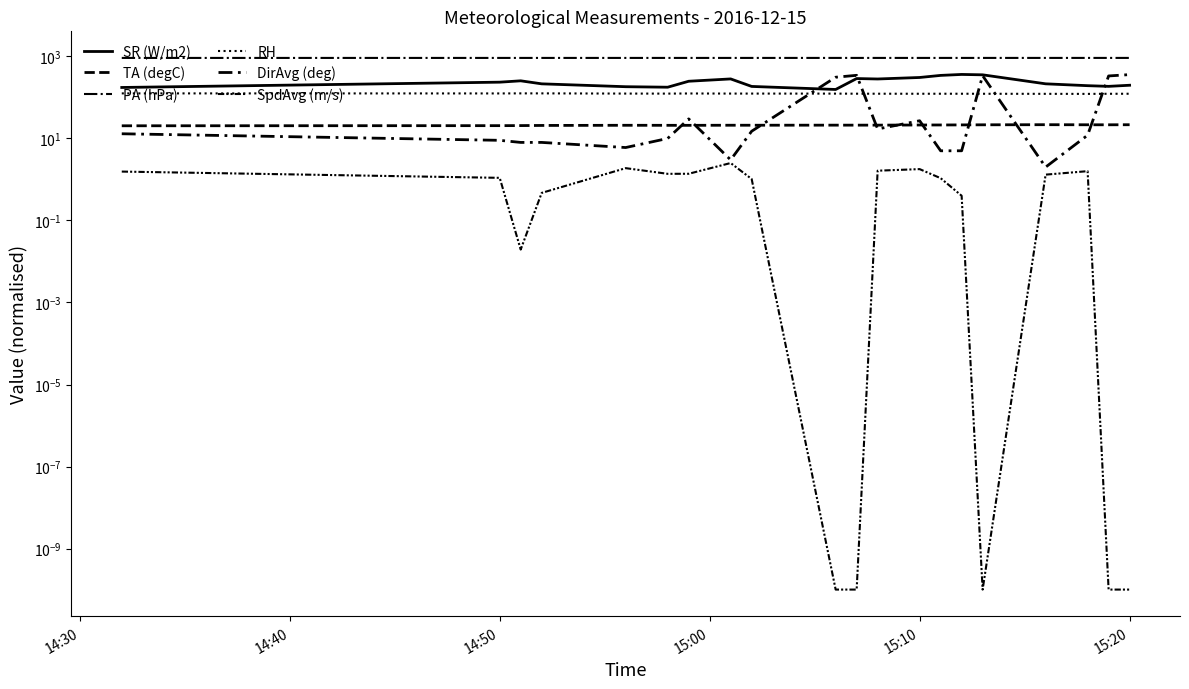

How many lines are shown in the chart?

6